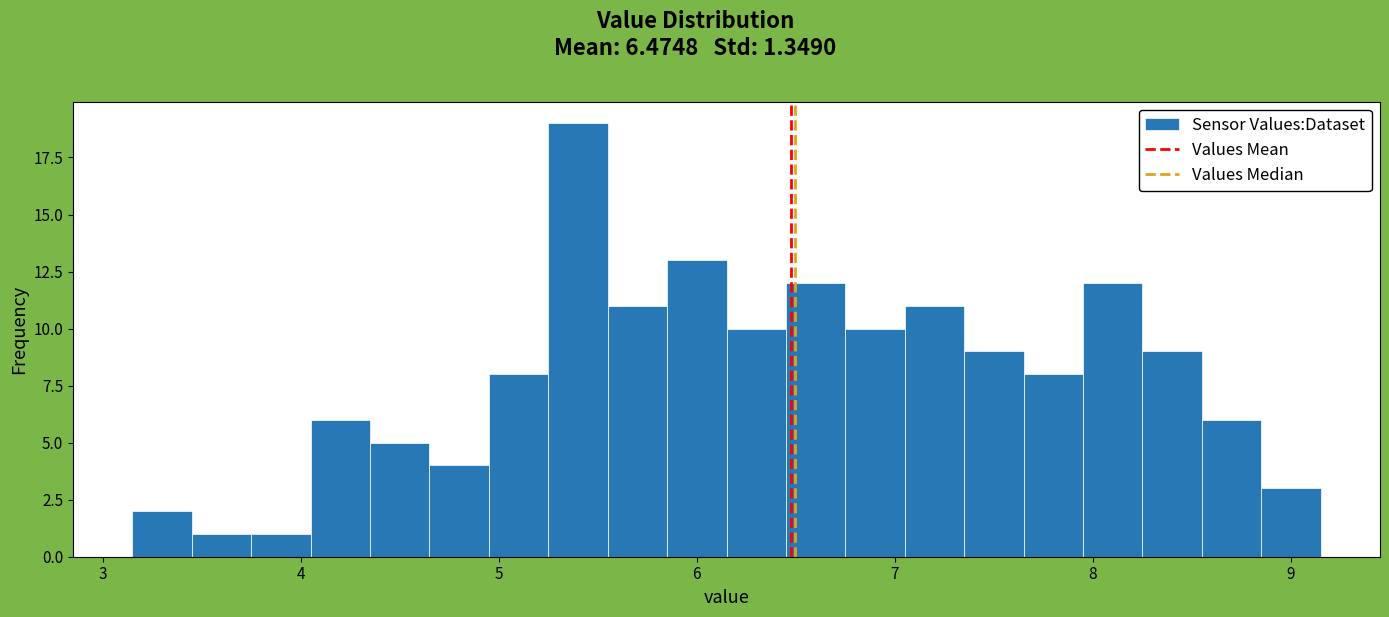

Around what value on the x-axis is the tallest bar? Give the approximate position of its centre, as read against the axis.

5.4